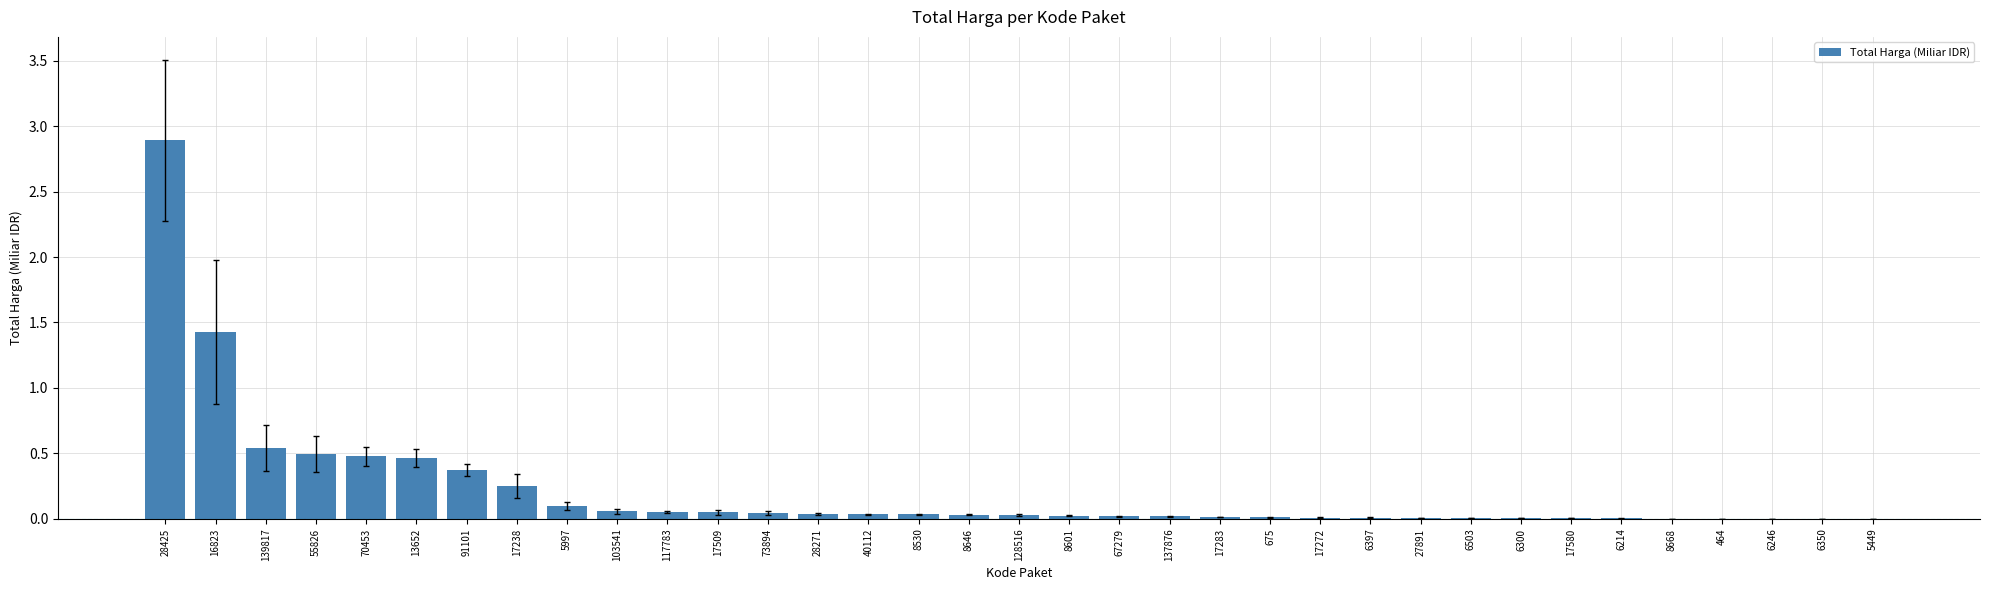

At which label is the value closest to 1?

16823